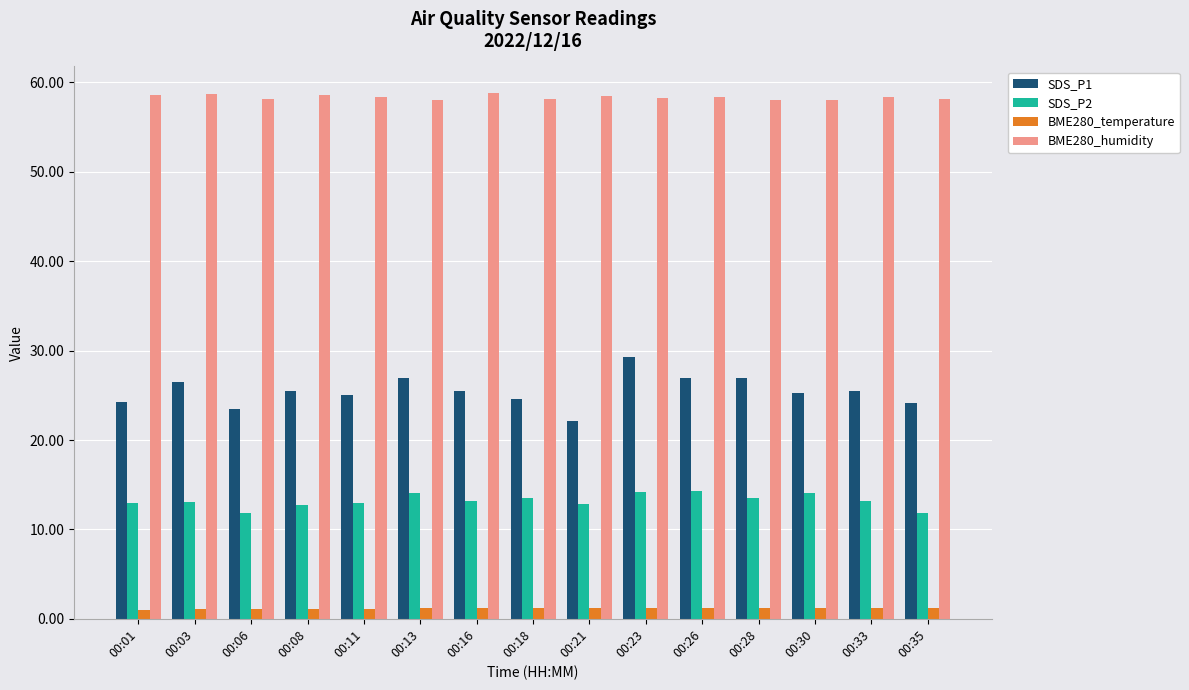

What is the sum of the SDS_P1 values at 00:30 and 00:33?

50.8